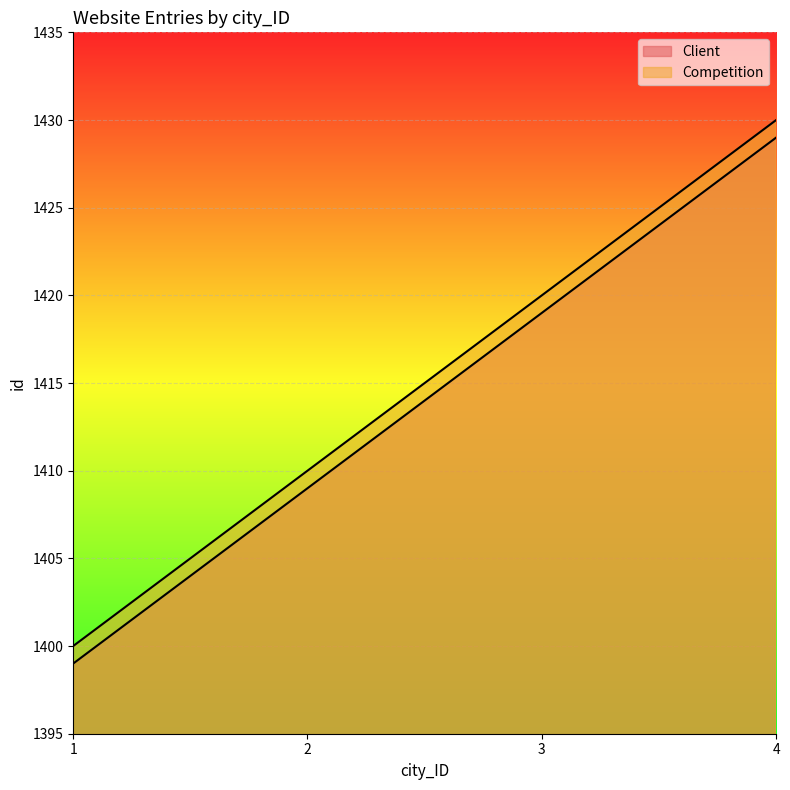

True or false: Competition and Client cross at least once.

False